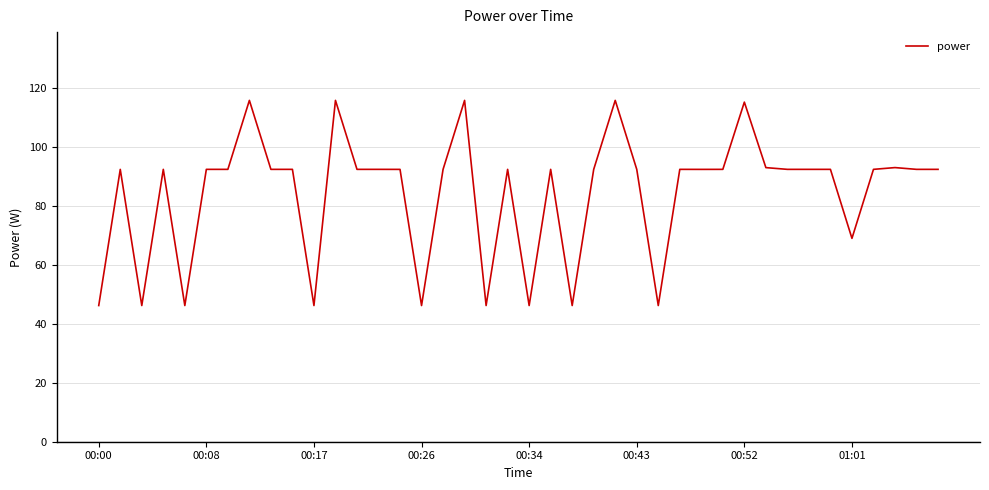

Does the chart have visible grid lines?

Yes